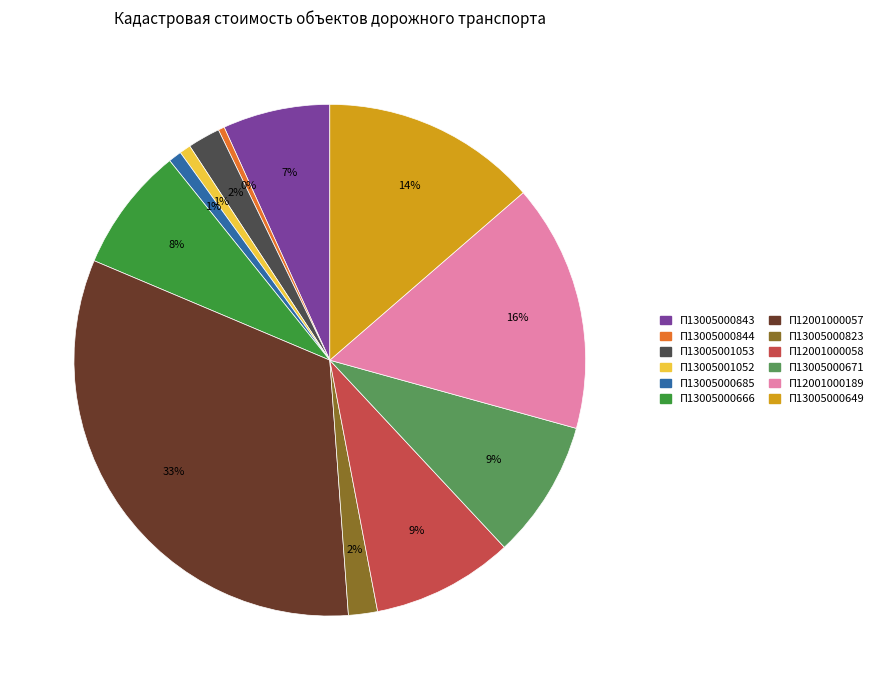

To the nearest percent, what is the difference between the largest and smallest slice percentages?

32%